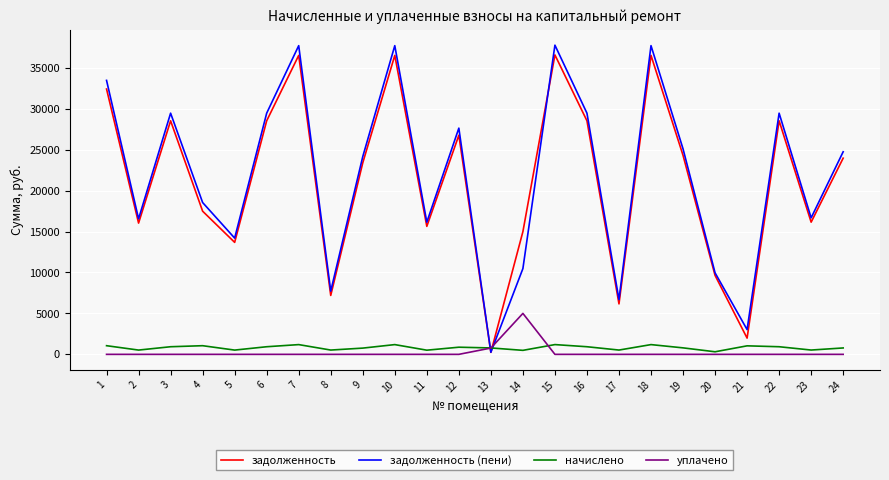

True or false: задолженность (пени) and начислено intersect in this chart.

True